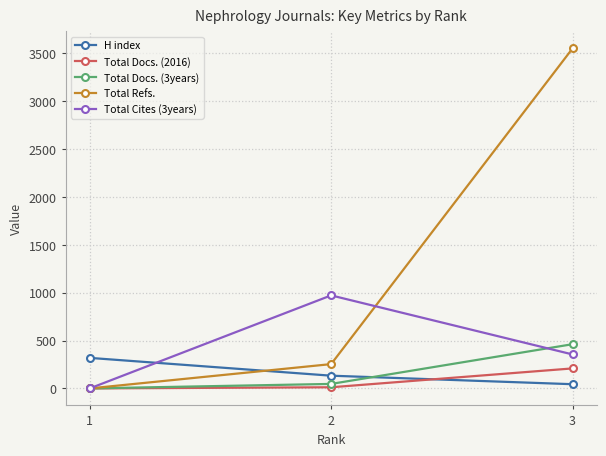

Count the number of categories in the chart.

3